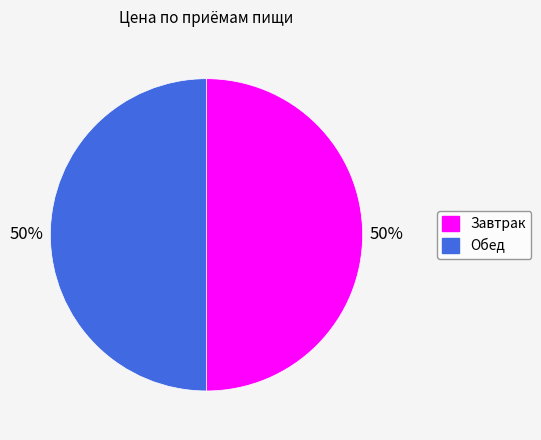

Count the number of slices in the pie.

2